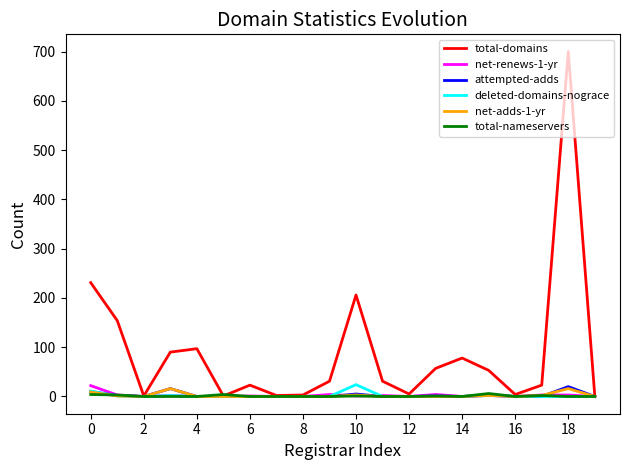

Which series has the largest total across all categories?

total-domains